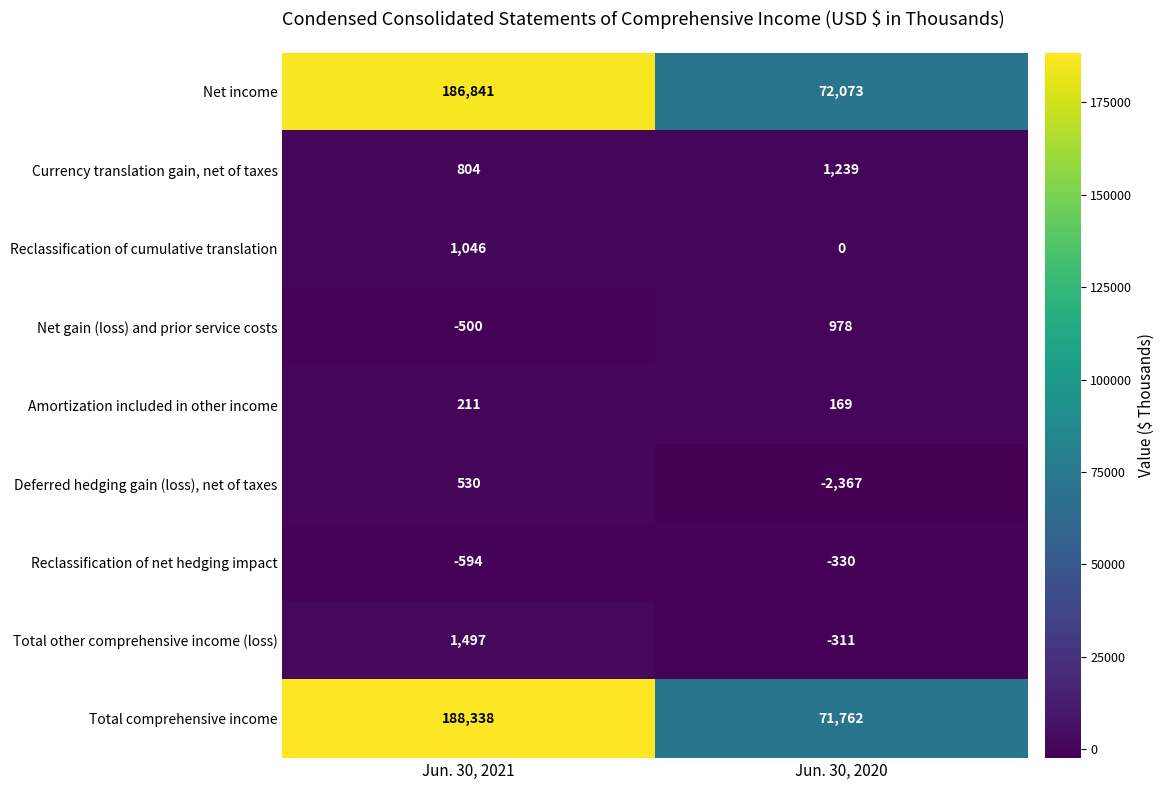

What is the approximate value of Currency translation gain, net of taxes at Jun. 30, 2021, to the nearest 5?

805